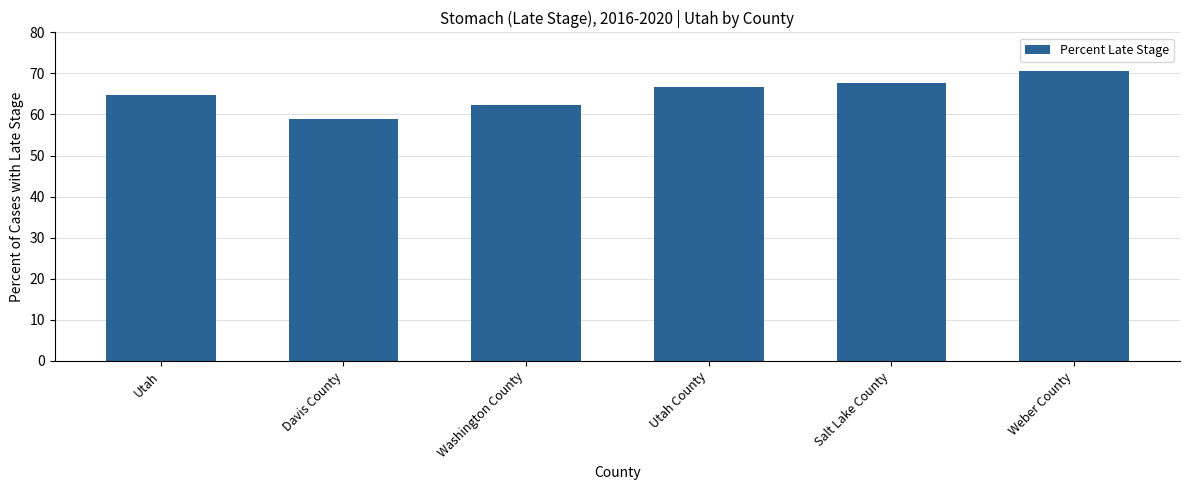

What position from the right is Utah?

6